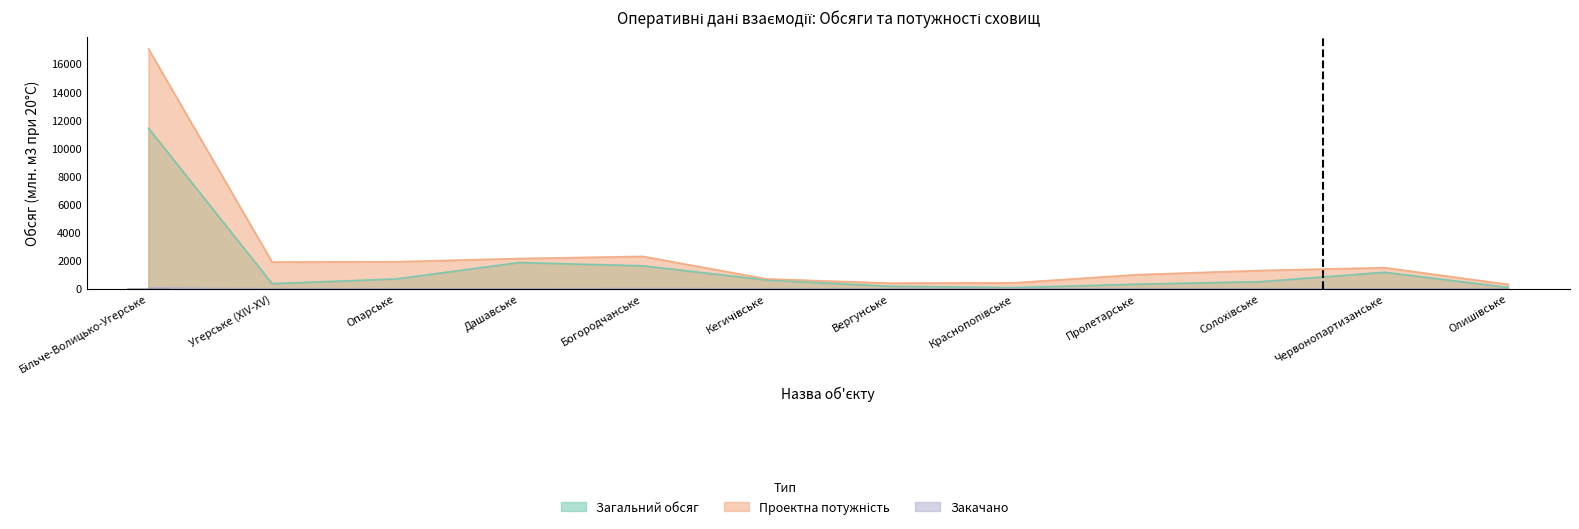

How many categories are shown in the chart?

12